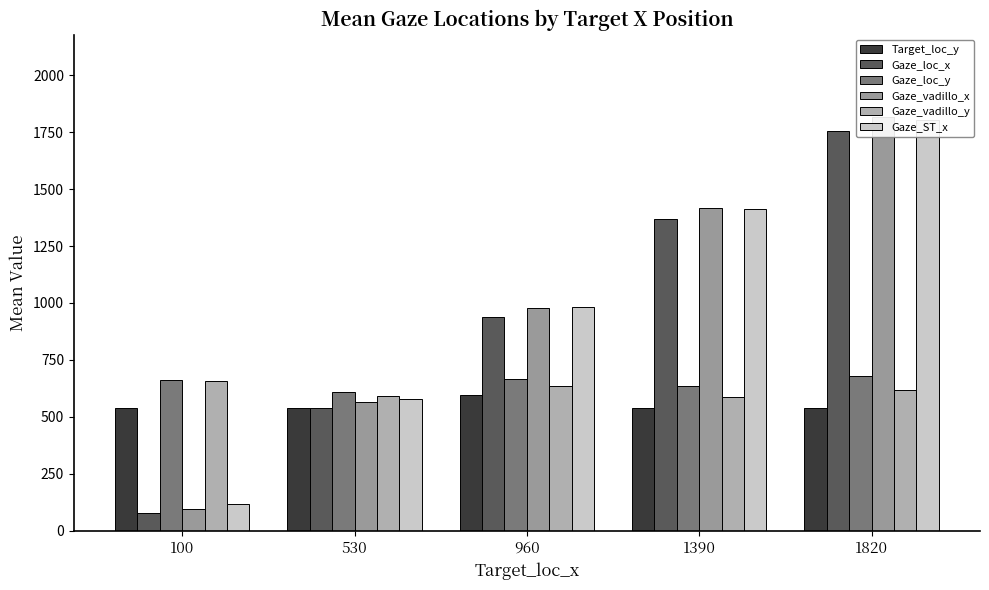

What is the total value across all series at 960?

4802.4